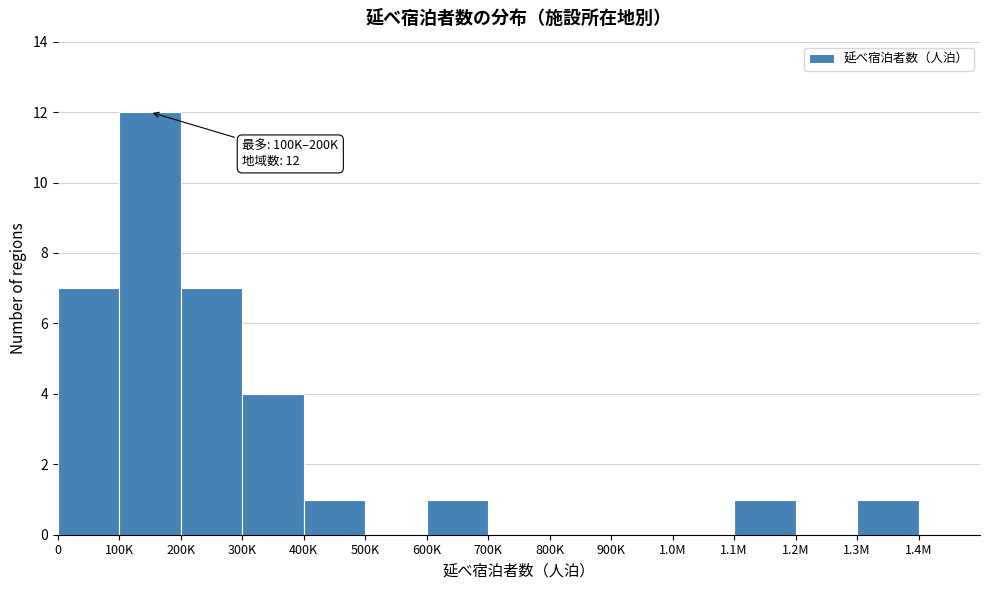

Reading left to right, extract all data points from this chart.

0=7	100K=12	200K=7	300K=4	400K=1	500K=0	600K=1	700K=0	800K=0	900K=0	1.0M=0	1.1M=1	1.2M=0	1.3M=1	1.4M=0